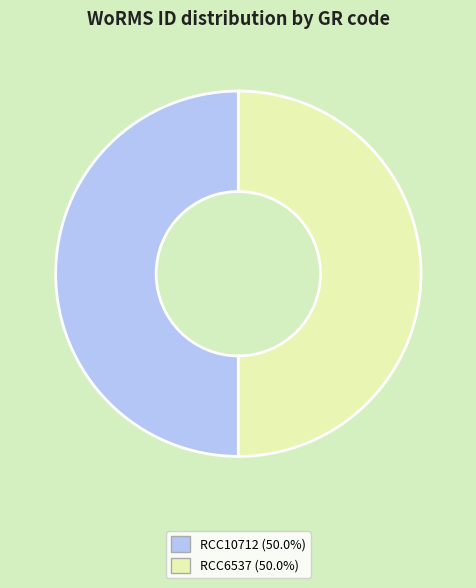

Is it true that RCC10712 is 59% of the pie?

False